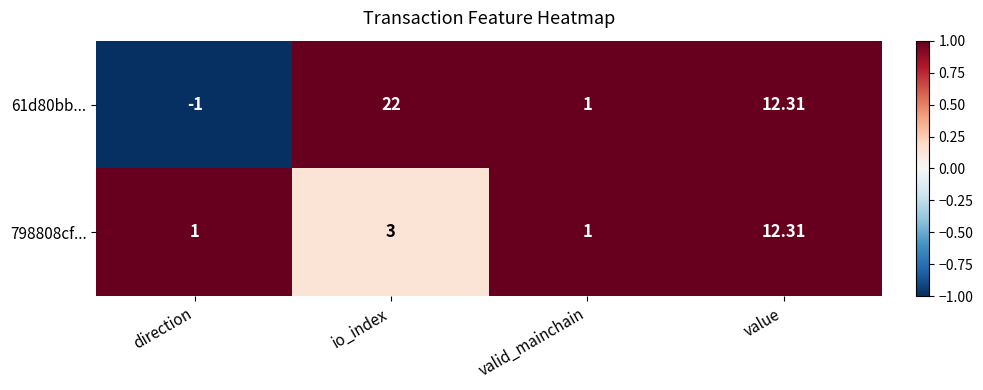

List the labels in order of 61d80bb... value, largest first.

io_index, value, valid_mainchain, direction